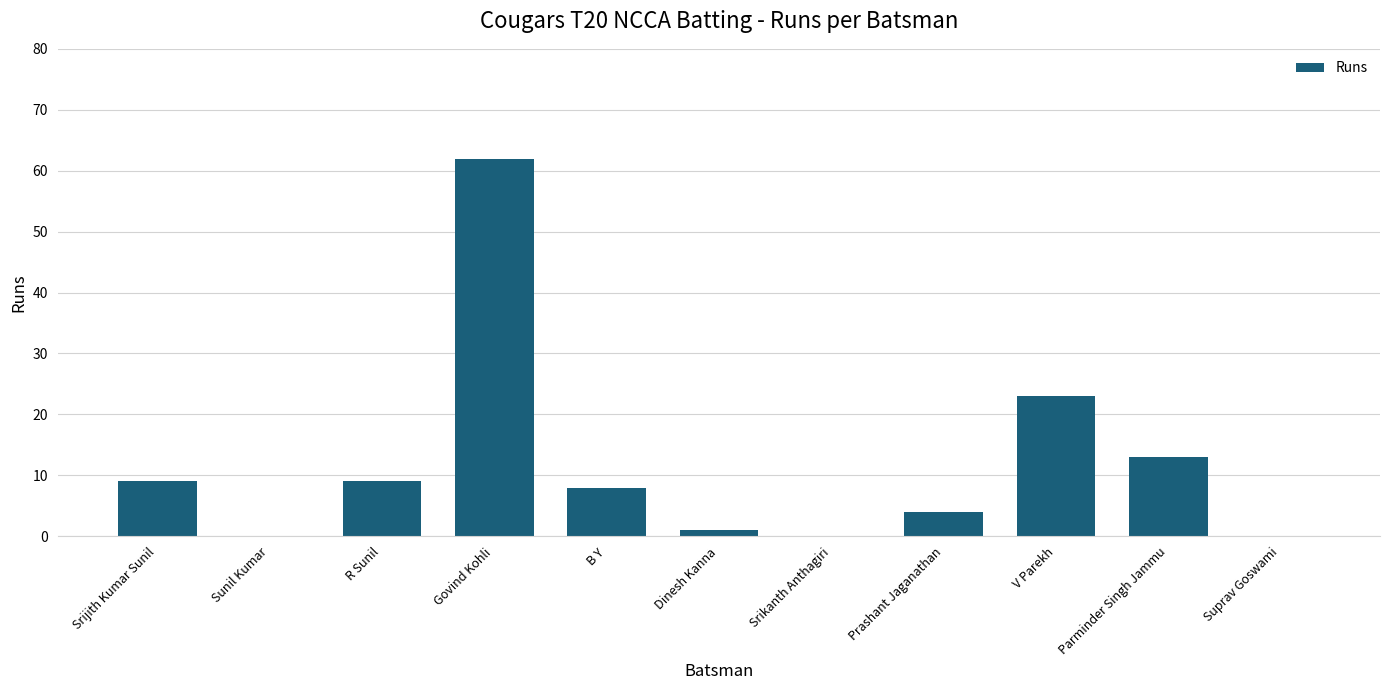

Are the bars horizontal?

No